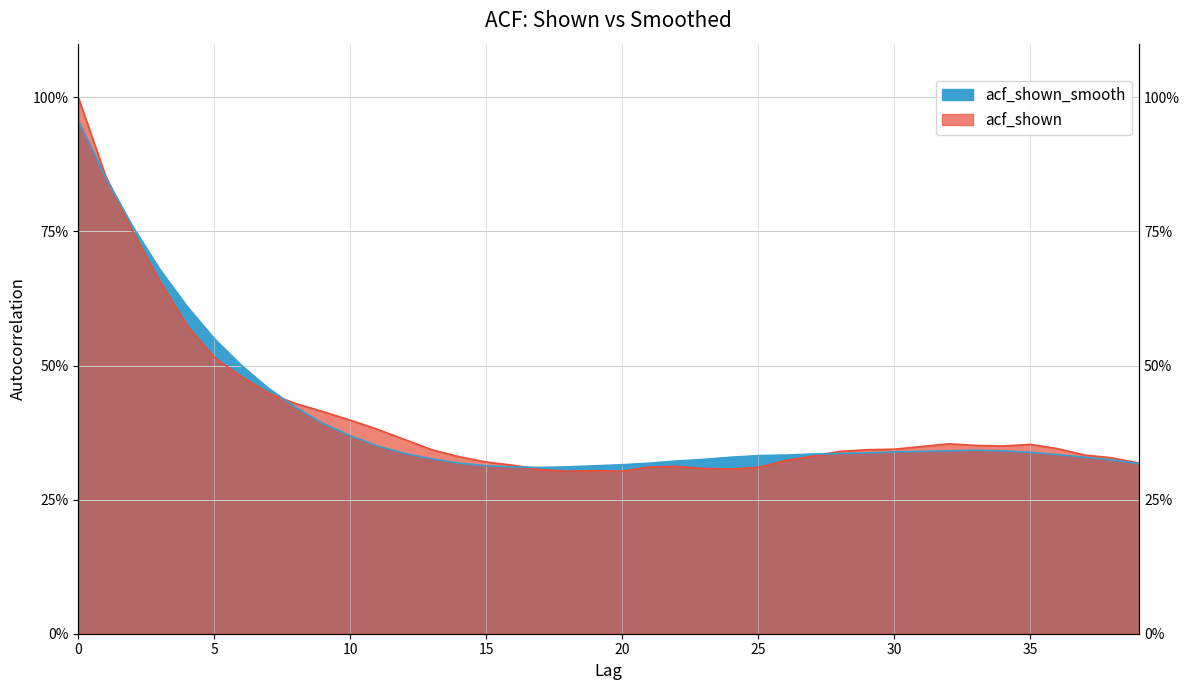

Reading right to left, list all the values displayed in this chart.

acf_shown: 39=0.3	38=0.3	37=0.3	36=0.3	35=0.4	34=0.3	33=0.4	32=0.4	31=0.3	30=0.3	29=0.3	28=0.3	27=0.3	26=0.3	25=0.3	24=0.3	23=0.3	22=0.3	21=0.3	20=0.3	19=0.3	18=0.3	17=0.3	16=0.3	15=0.3	14=0.3	13=0.3	12=0.4	11=0.4	10=0.4	9=0.4	8=0.4	7=0.4	6=0.5	5=0.5	4=0.6	3=0.7	2=0.7	1=0.9	0=1.0
acf_shown_smooth: 39=0.3	38=0.3	37=0.3	36=0.3	35=0.3	34=0.3	33=0.3	32=0.3	31=0.3	30=0.3	29=0.3	28=0.3	27=0.3	26=0.3	25=0.3	24=0.3	23=0.3	22=0.3	21=0.3	20=0.3	19=0.3	18=0.3	17=0.3	16=0.3	15=0.3	14=0.3	13=0.3	12=0.3	11=0.3	10=0.4	9=0.4	8=0.4	7=0.5	6=0.5	5=0.6	4=0.6	3=0.7	2=0.8	1=0.9	0=1.0